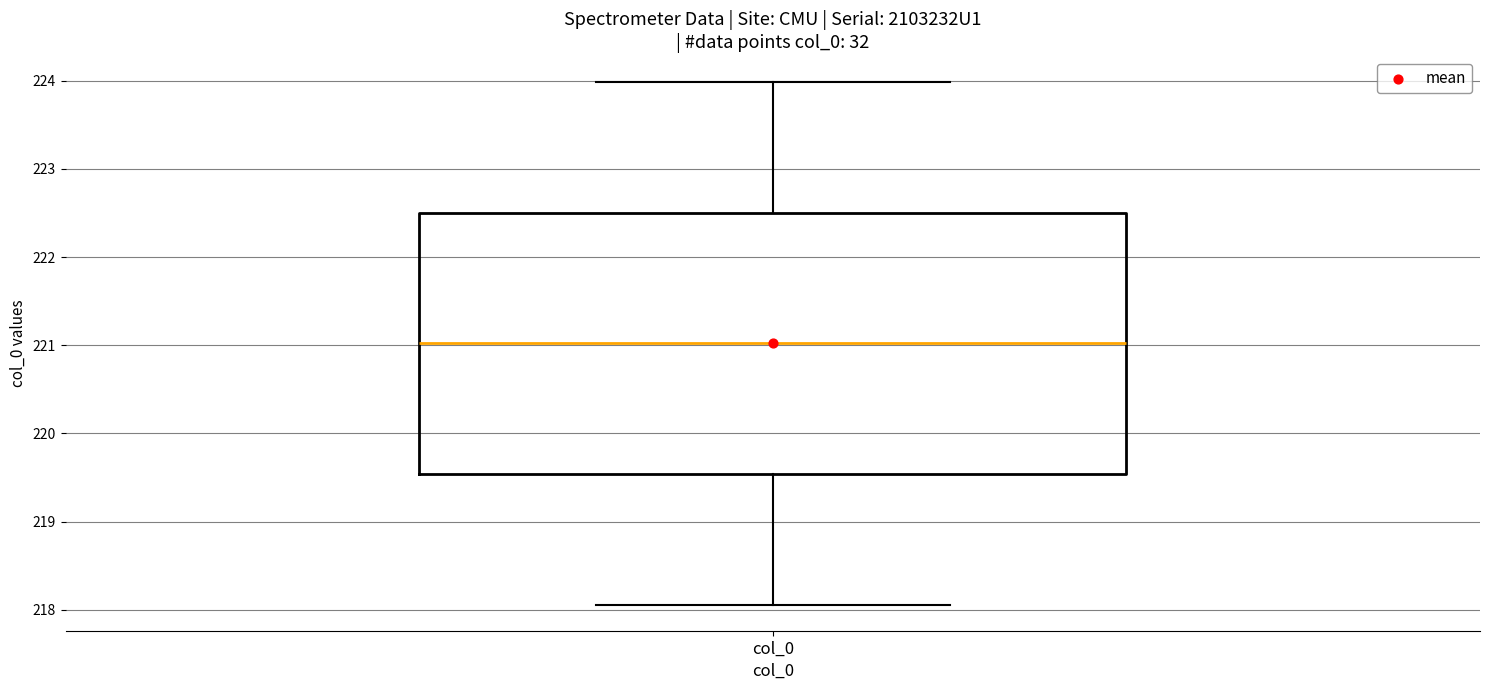

Read this box plot against the y-axis: the position of the median line, the range covered by the box, and the ends of both whiskers. The values are not printed on the chart, so give them approximately, as read against the axis.

median 221.0, box 219.5 to 222.5, whiskers 218.1 to 224.0